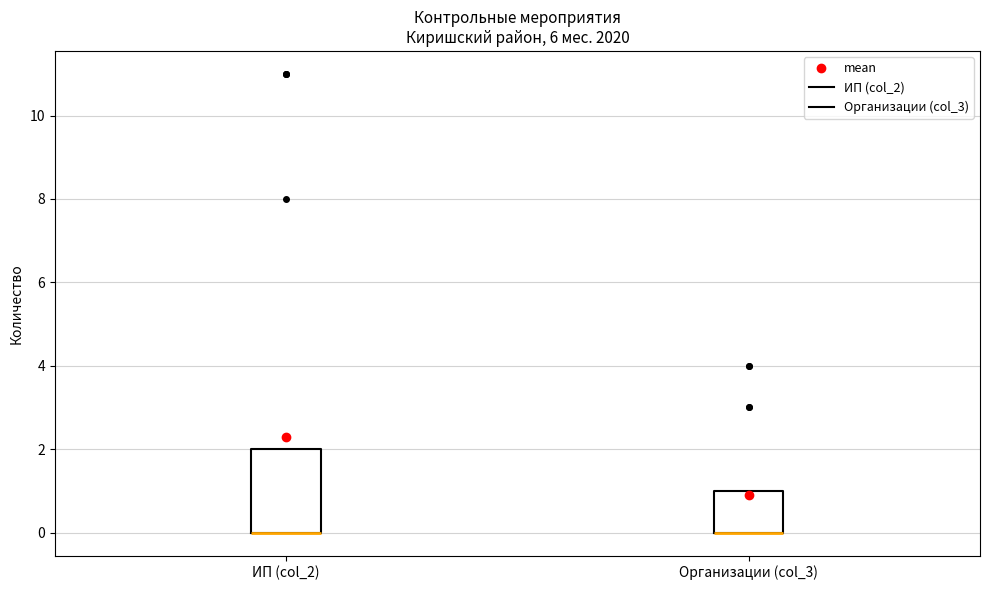

Reading left to right, transcribe this box plot: for each box, give where its median line is, the range the box spans, and where its two whiskers end, as read against the y-axis. The values are not printed on the chart, so give them approximately, as read against the axis.

ИП (col_2): median 0 (drawn on the box's lower edge), box 0 to 2, whiskers 0 to 2
Организации (col_3): median 0 (drawn on the box's lower edge), box 0 to 1, whiskers 0 to 1